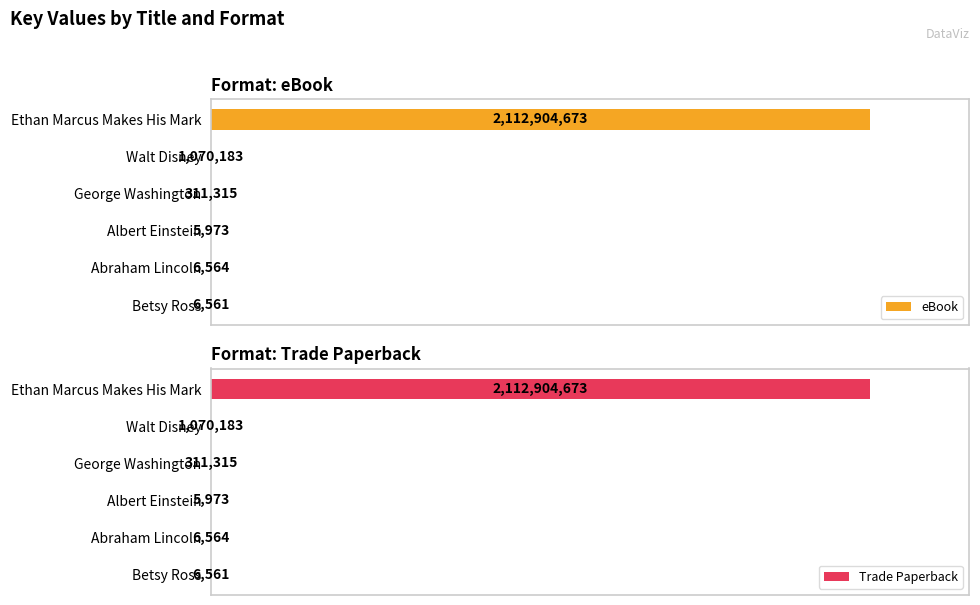

At which label is Trade Paperback closest to 1056455323?

Walt Disney